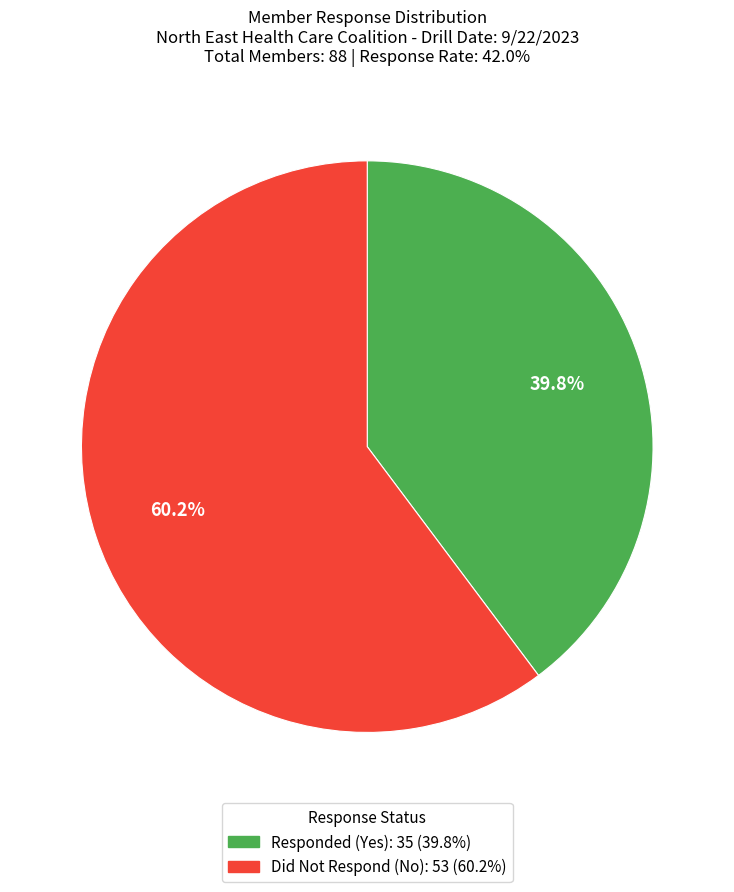

Is there any slice that represents more than half of the pie?

Yes